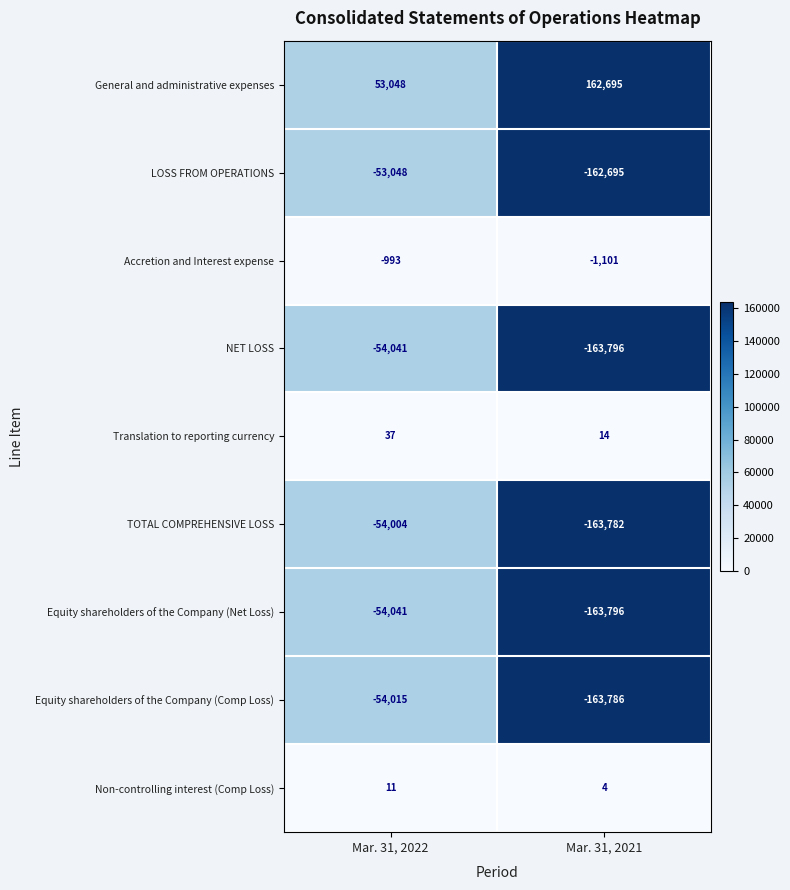

What is the spread (max minus min) of values at Mar. 31, 2022?

107089